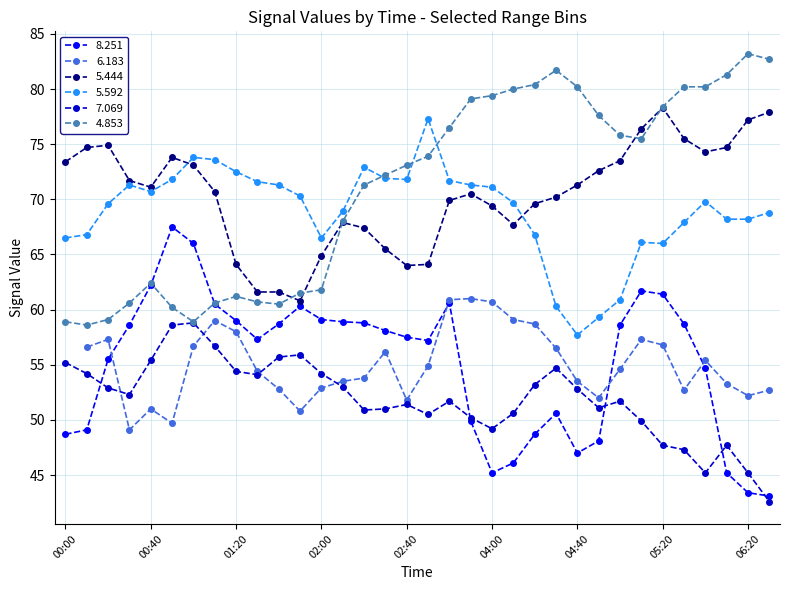

What is the smallest value displayed?

42.6